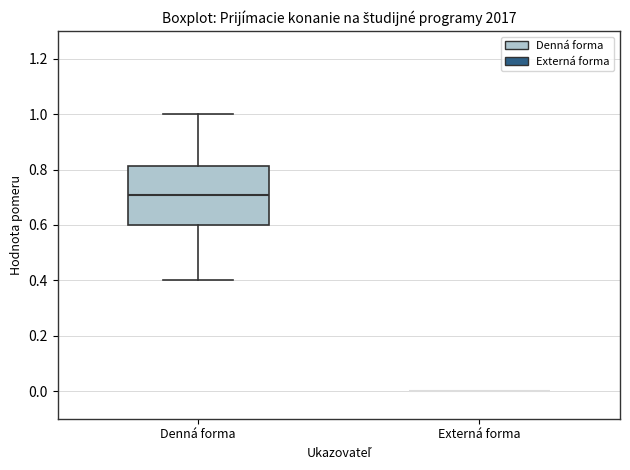

Which box is the tallest, from its lower edge to its upper edge?

Denná forma